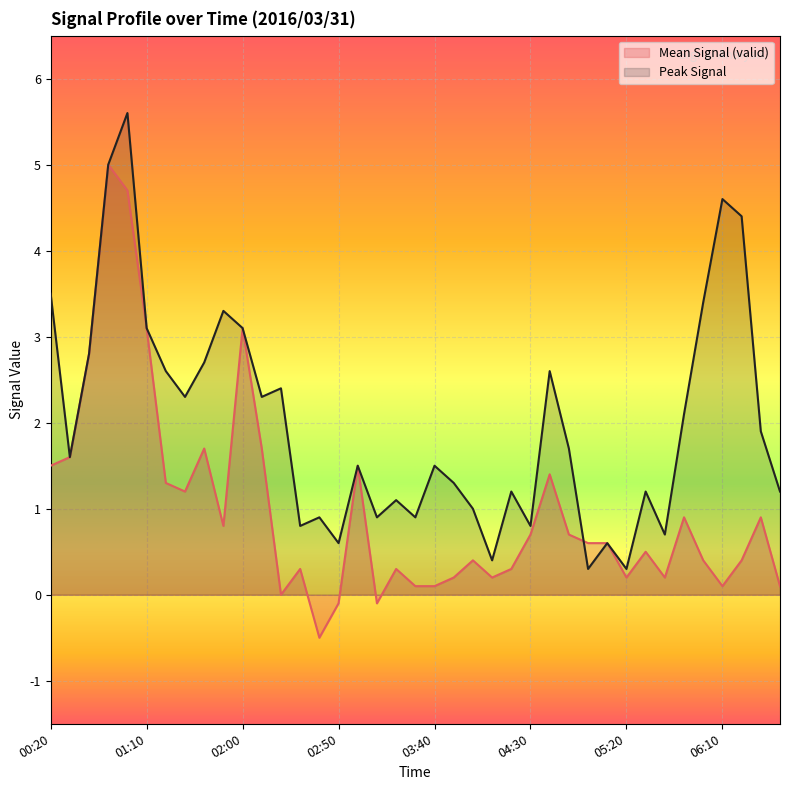

List the labels in order of Peak Signal value, largest first.

01:00, 00:50, 06:10, 06:20, 00:20, 06:00, 01:50, 01:10, 02:00, 00:40, 01:40, 01:20, 04:40, 02:20, 01:30, 02:10, 05:50, 06:30, 04:50, 00:30, 03:00, 03:40, 03:50, 04:20, 05:30, 06:40, 03:20, 04:00, 02:40, 03:10, 03:30, 02:30, 04:30, 05:40, 02:50, 05:10, 04:10, 05:00, 05:20